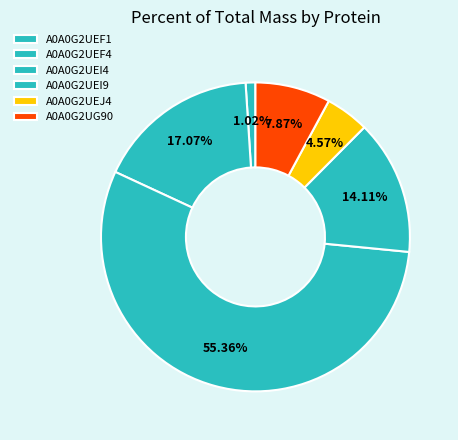

Is it true that A0A0G2UEJ4 is 5% of the pie?

True